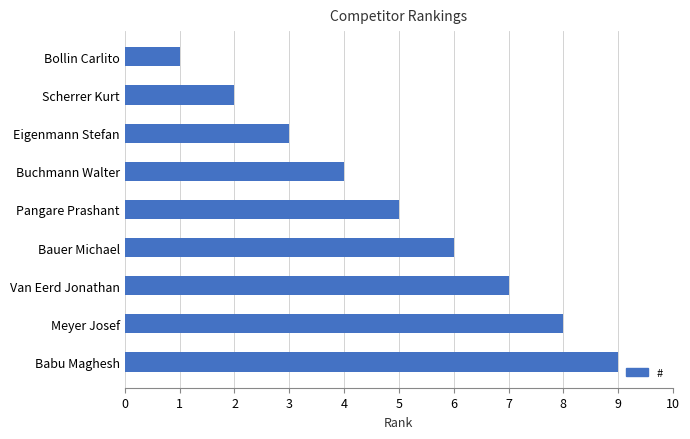

What is the smallest value displayed?

1